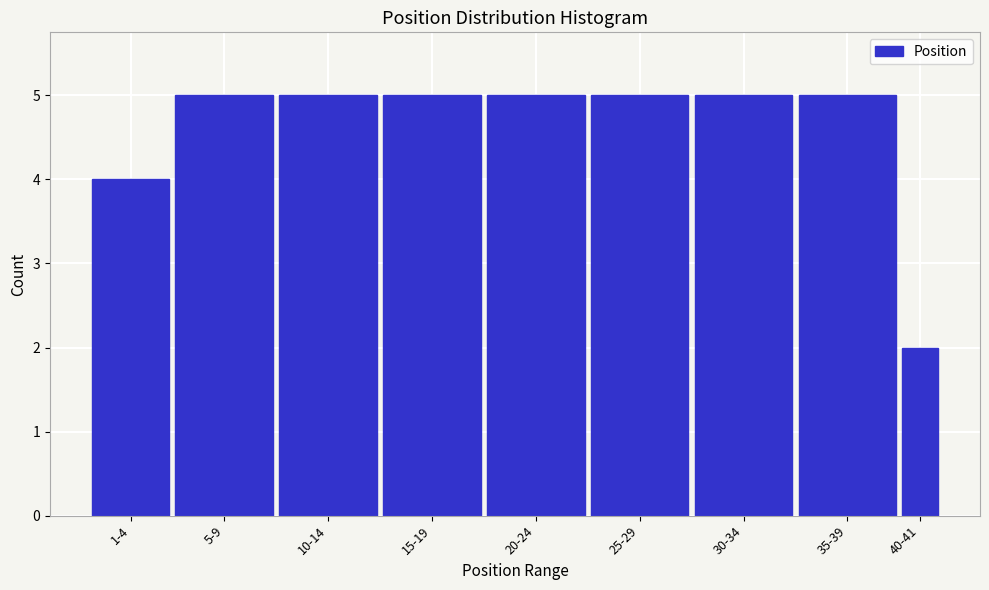

Reading left to right, list all the values displayed in this chart.

4	5	5	5	5	5	5	5	2